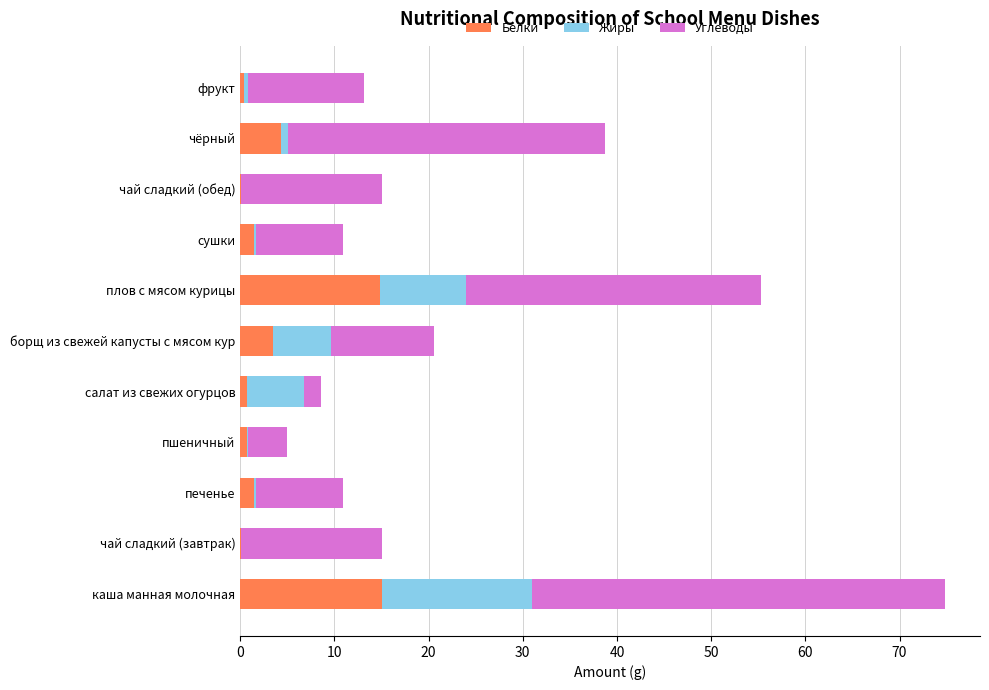

What are all the series names shown in the legend?

Белки, Жиры, Углеводы